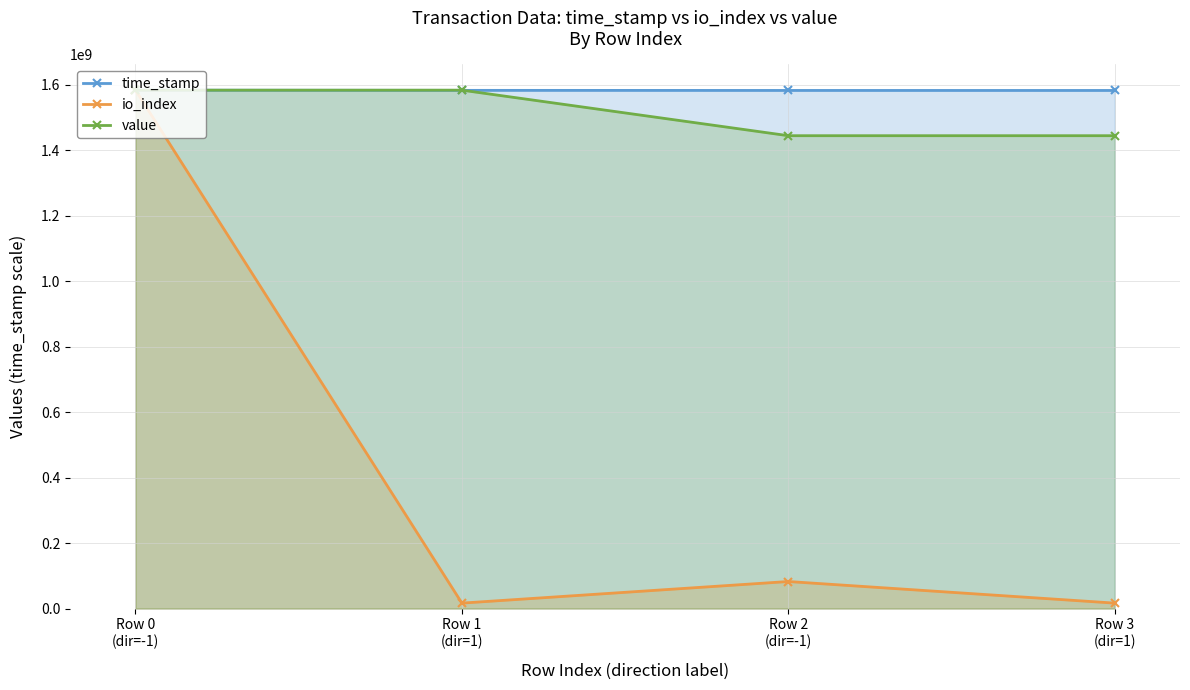

Between Row 0
(dir=-1) and Row 1
(dir=1), which series saw the biggest shift?

io_index